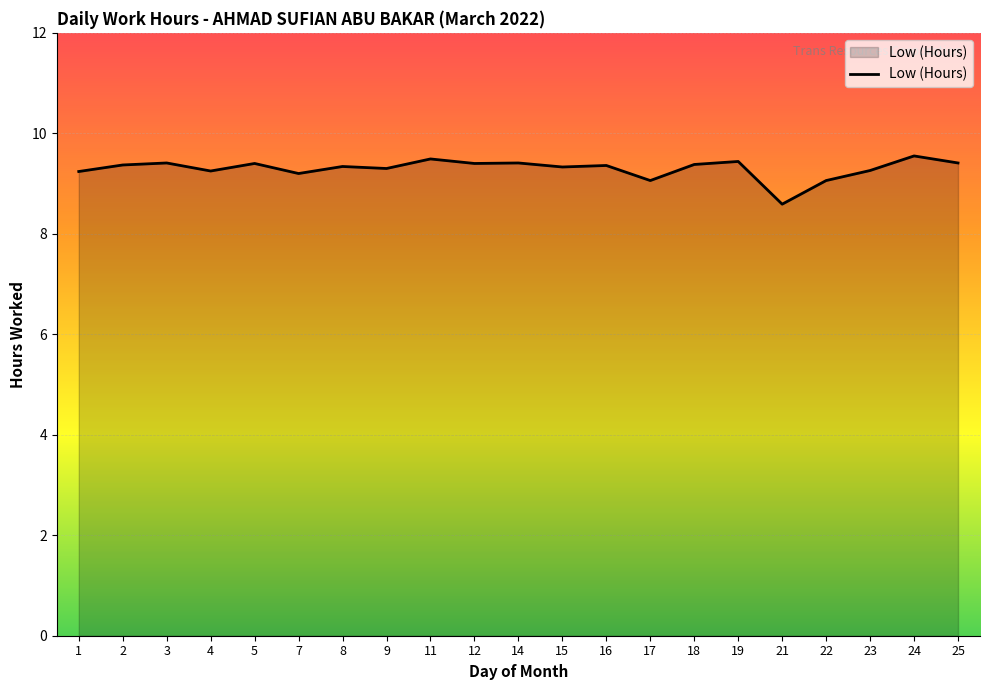

What is the maximum value shown in the chart?

9.6